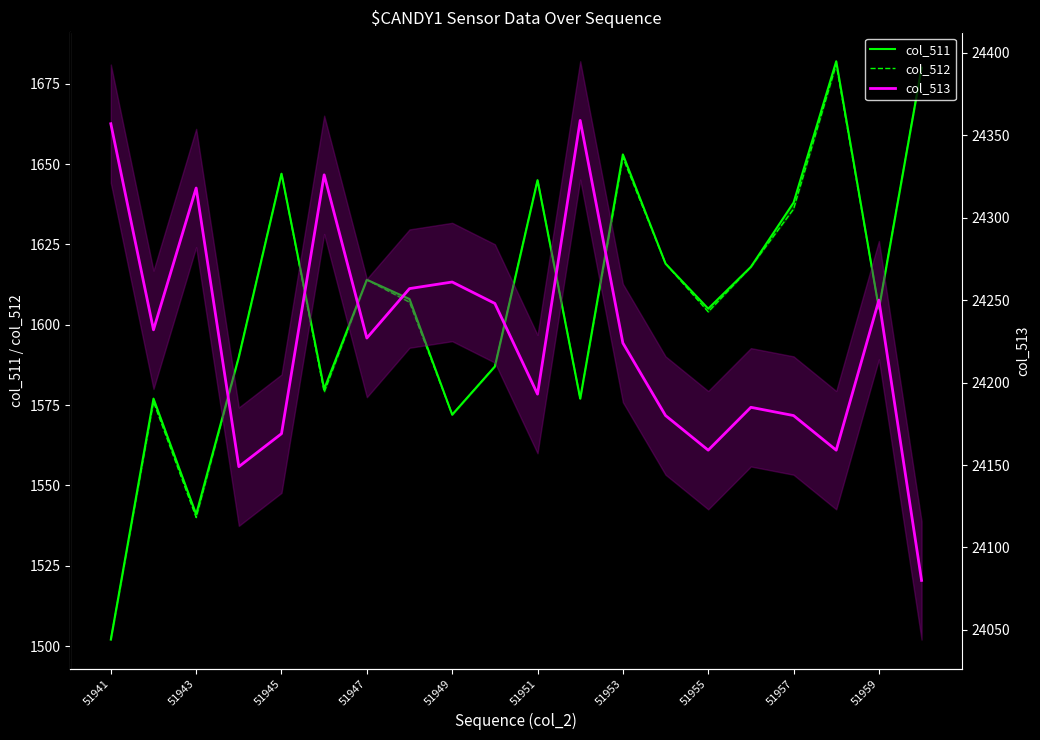

Which series has the largest total across all categories?

col_513